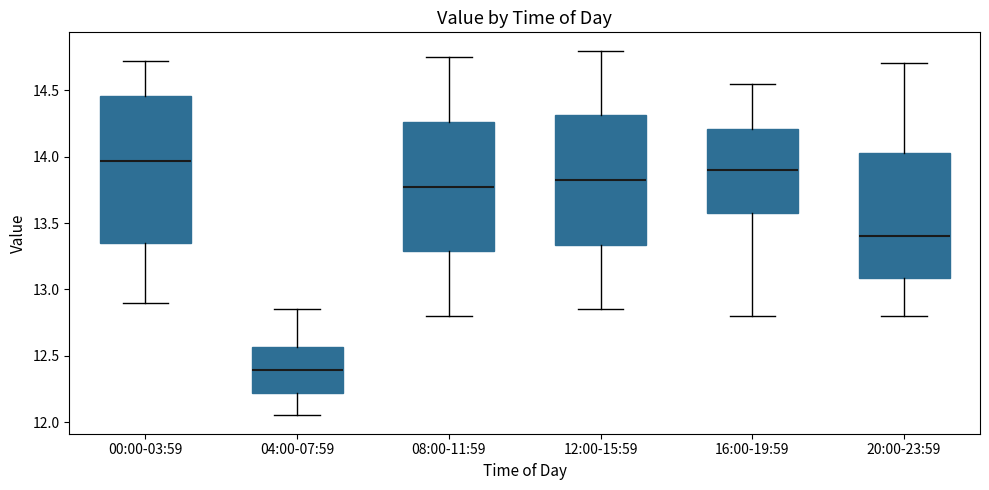

Where does the lower whisker of the box for 20:00-23:59 end on the y-axis? The values are not printed on the chart, so give them approximately, as read against the axis.

12.80